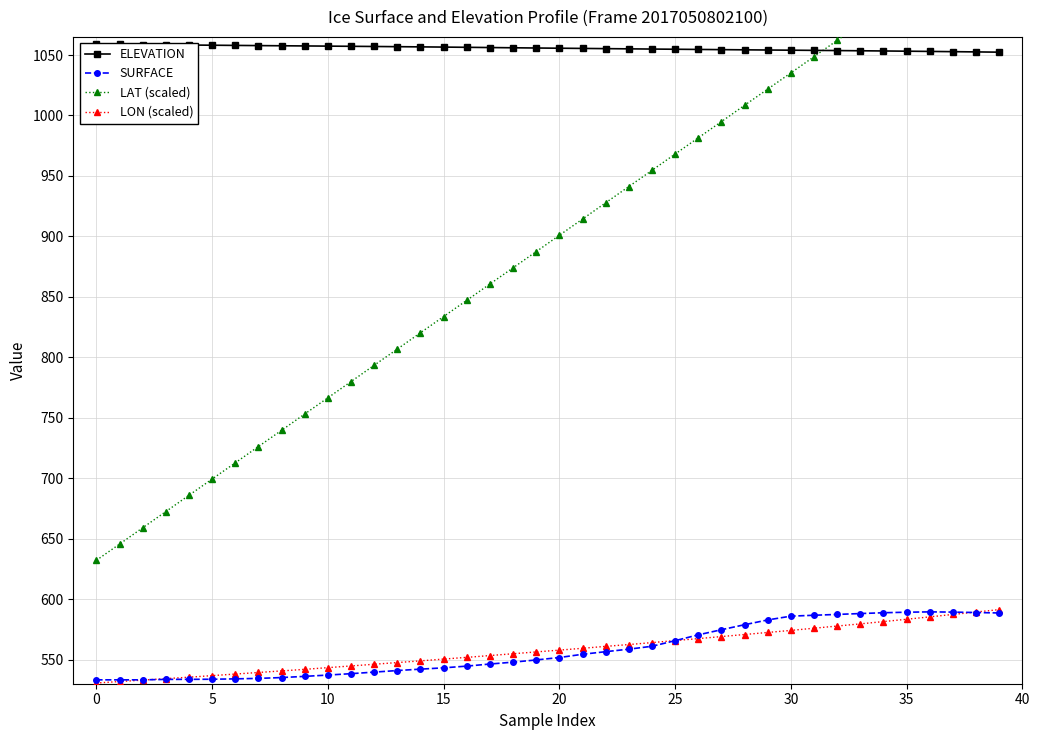

What is the label of the 2nd point from the right?

38